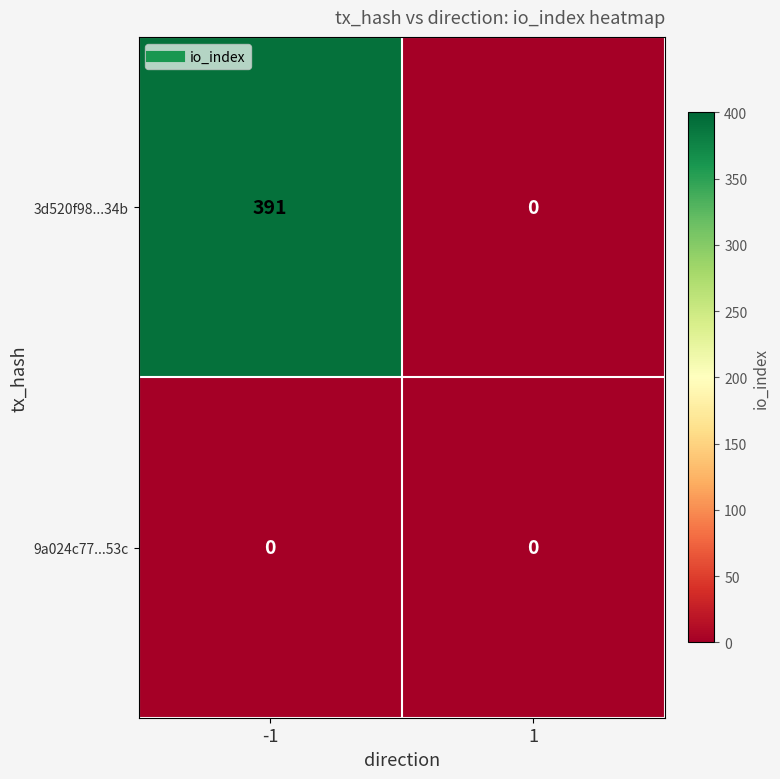

What value does the 3d520f98...34b series have at -1?

391